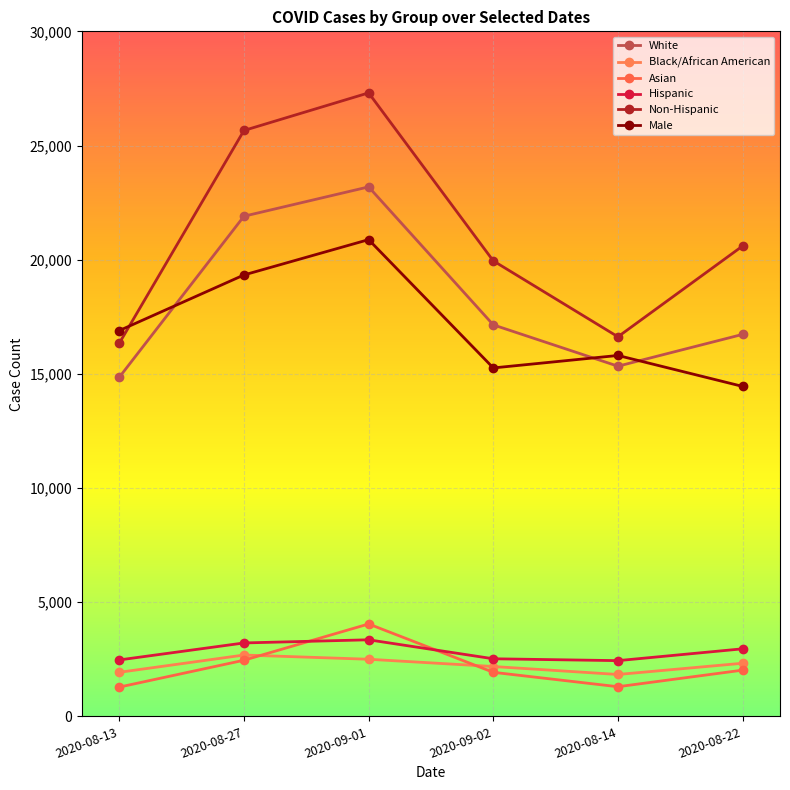

Does the chart have visible grid lines?

Yes